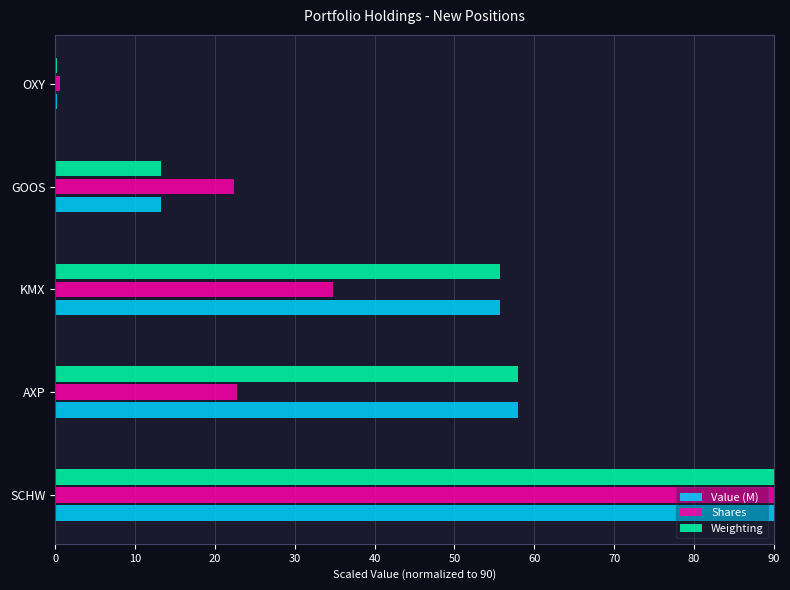

What is the sum of all Shares values?

170.6